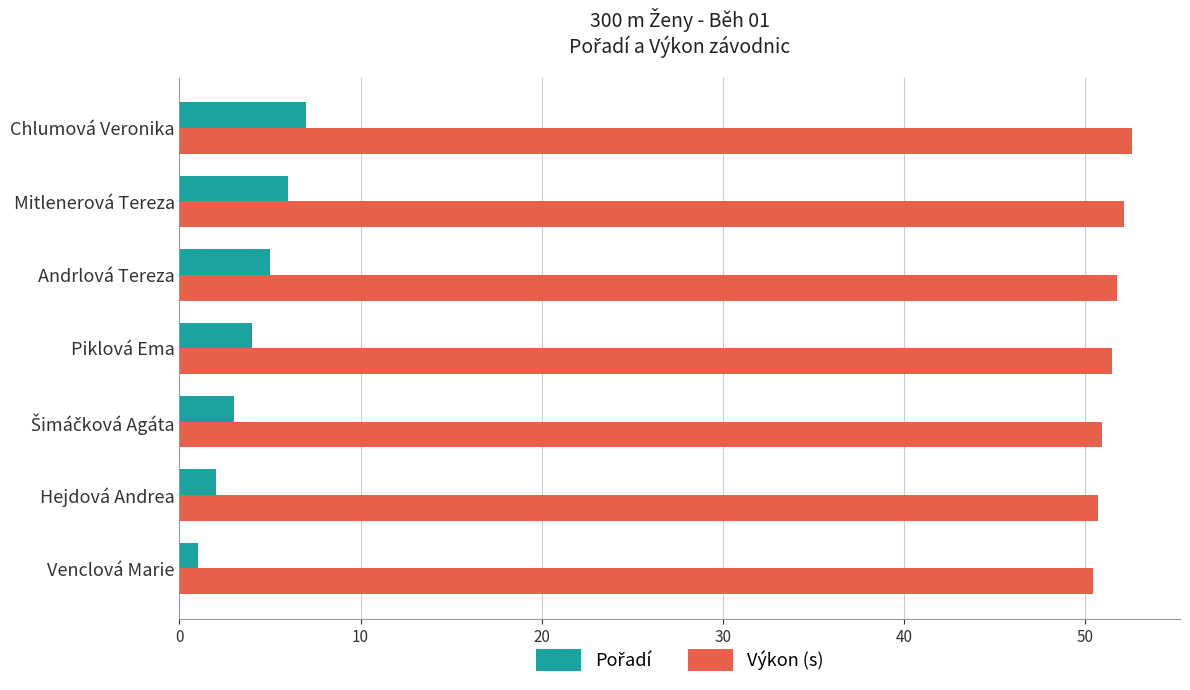

Which category has the highest value in the Výkon (s) series?

Chlumová Veronika